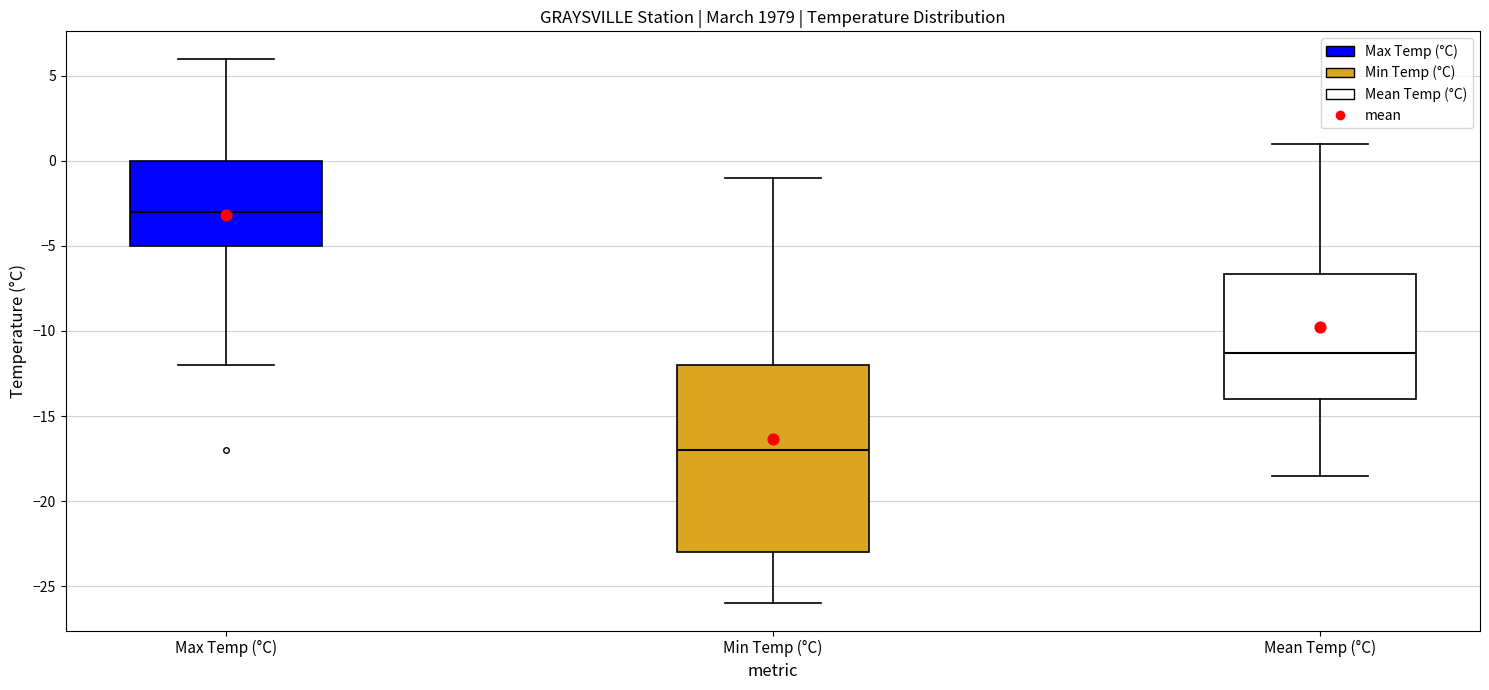

Comparing the boxes themselves (not the whiskers), which one is the tallest?

Min Temp (°C)